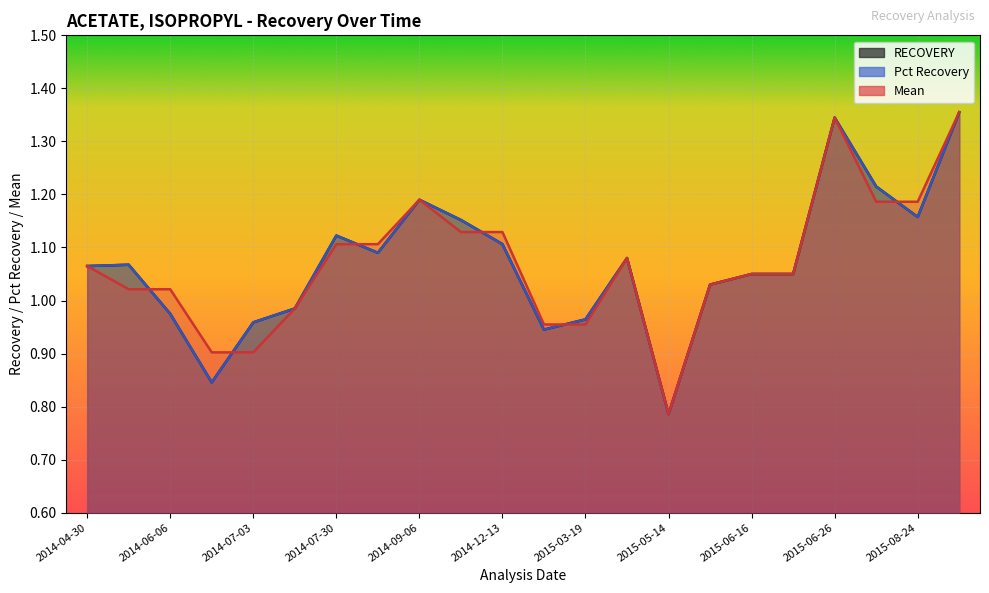

Which category has the lowest value across all series?

2015-05-14